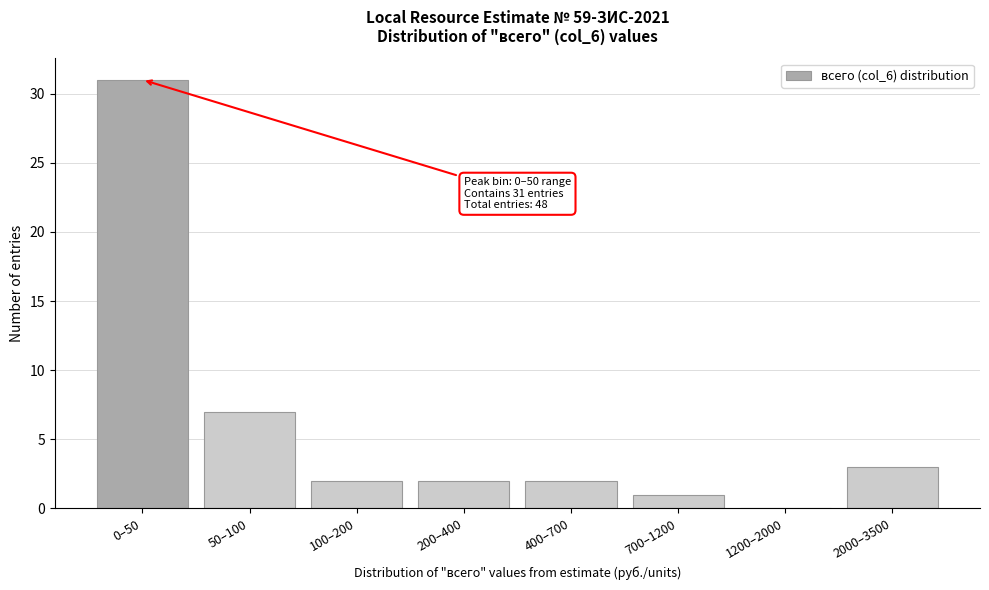

Reading right to left, what are all the values shown in this chart?

2000–3500=3	1200–2000=0	700–1200=1	400–700=2	200–400=2	100–200=2	50–100=7	0–50=31